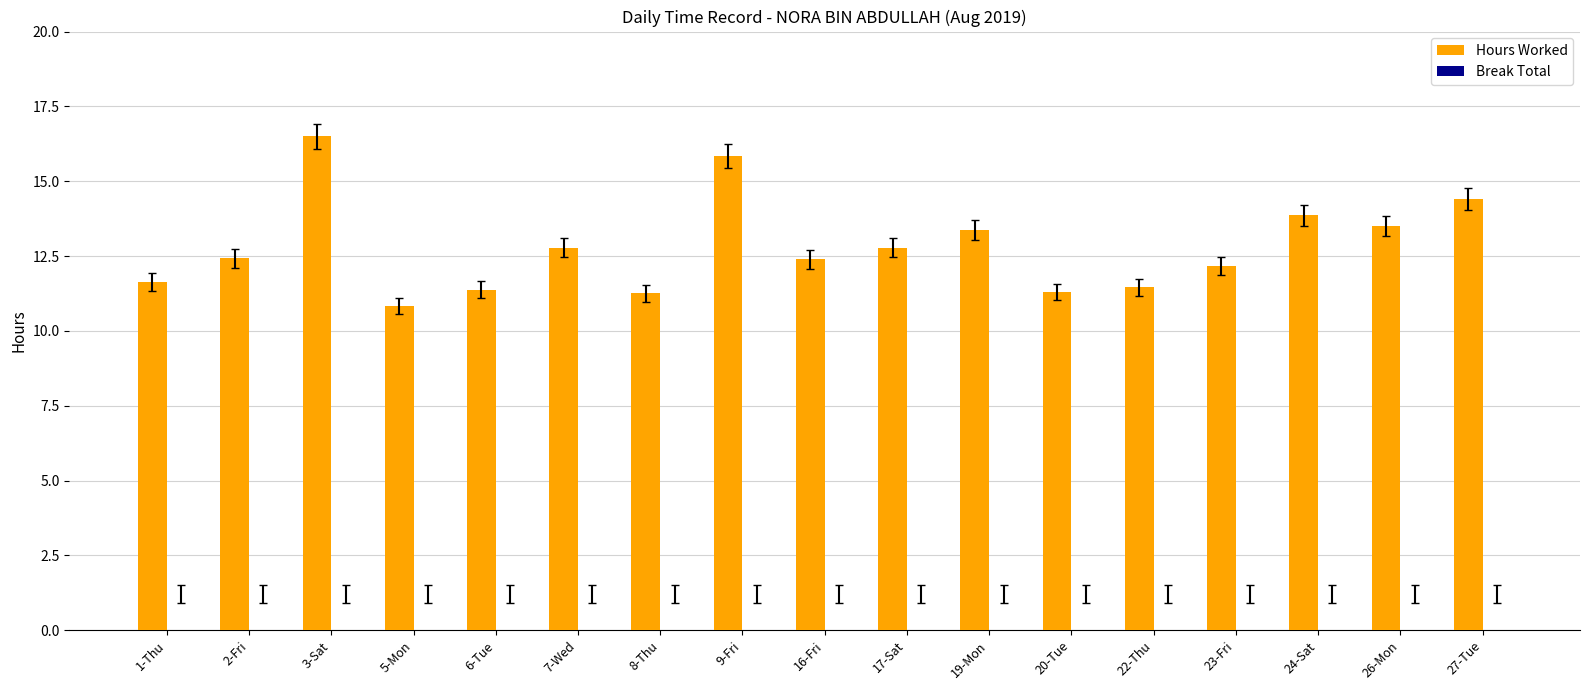

What is the sum of all values?

217.9